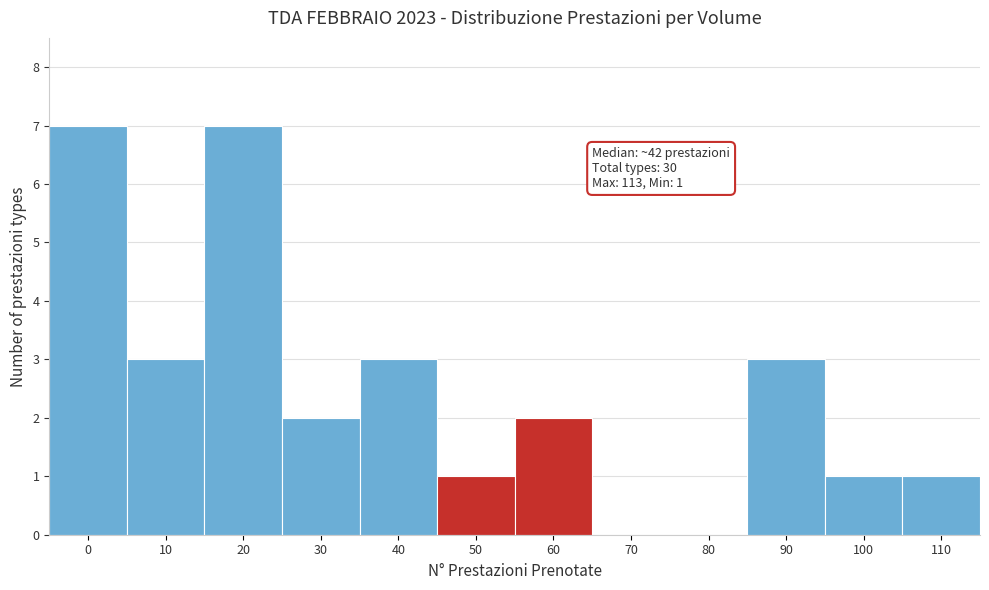

Reading left to right, list all the values displayed in this chart.

0=7	10=3	20=7	30=2	40=3	50=1	60=2	70=0	80=0	90=3	100=1	110=1